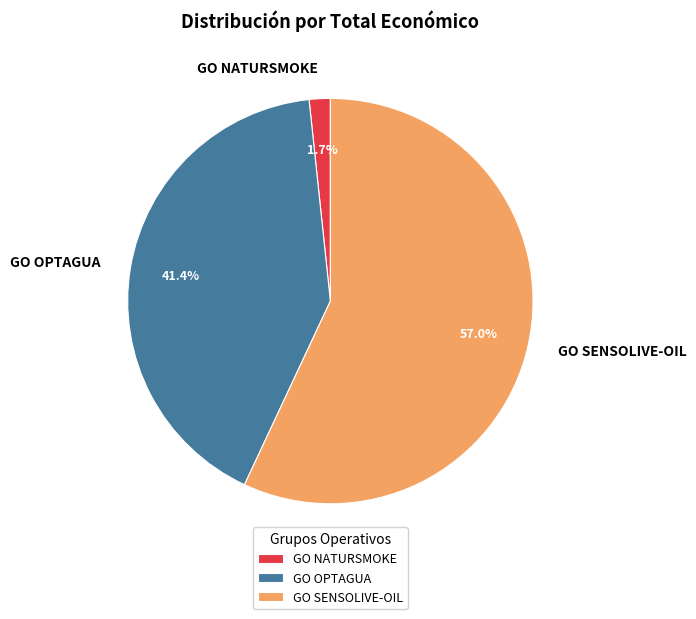

What is the smallest slice in the pie chart?

GO NATURSMOKE